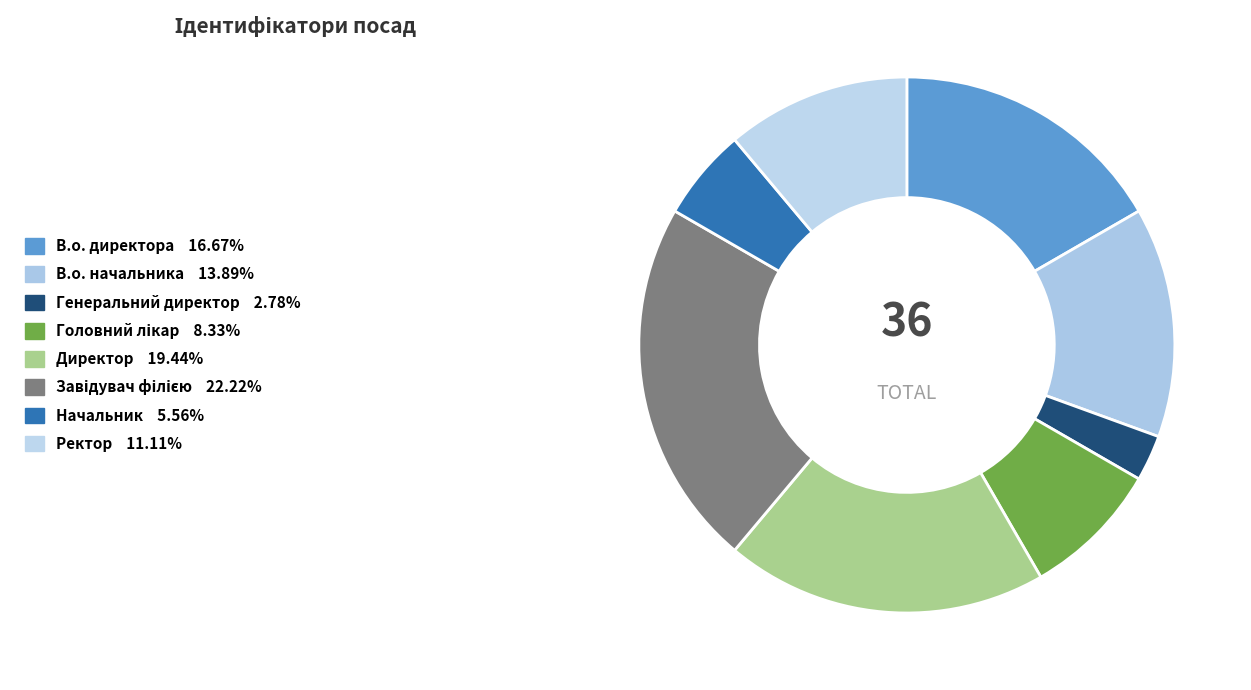

Is there a majority slice in this chart?

No